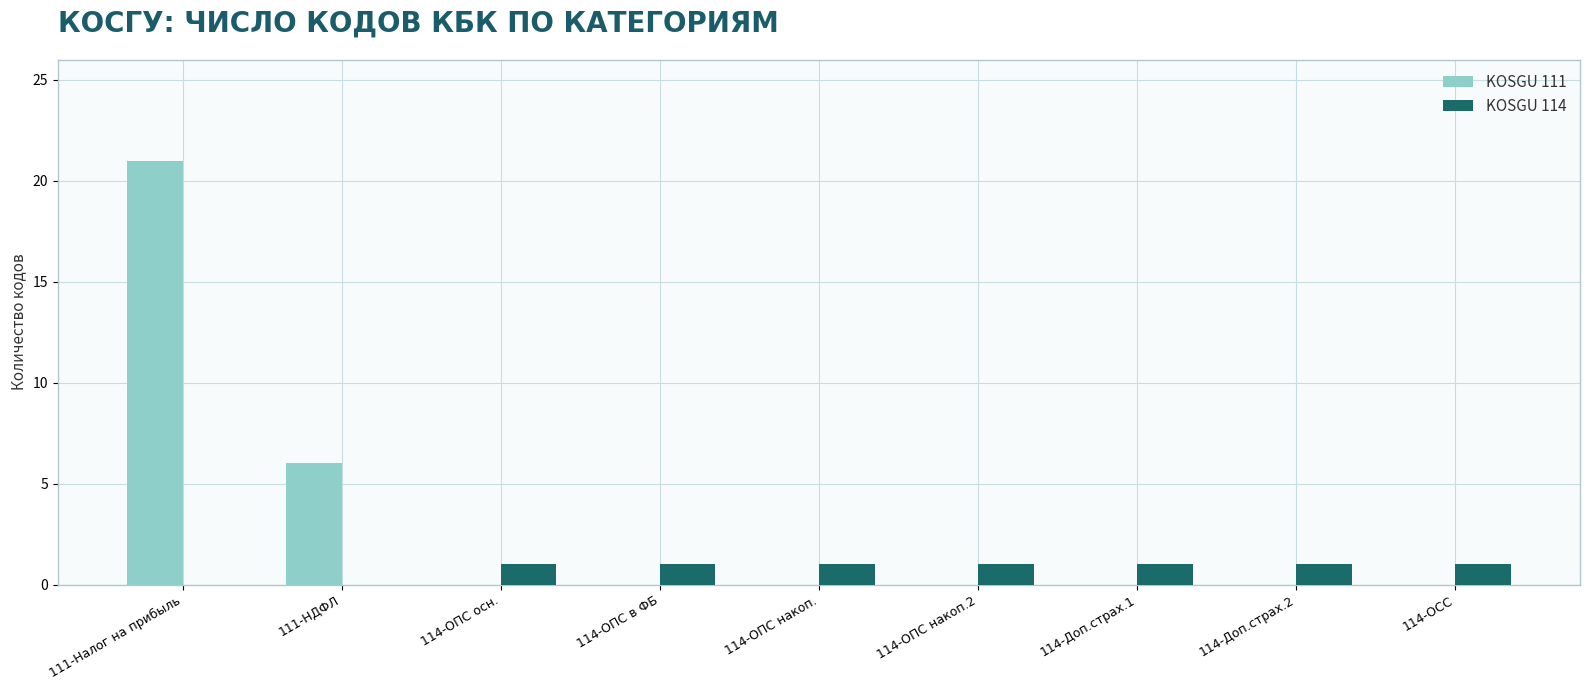

Is the value of KOSGU 114 at 114-ОПС в ФБ greater than the value of KOSGU 111 at 114-ОПС накоп.?

Yes